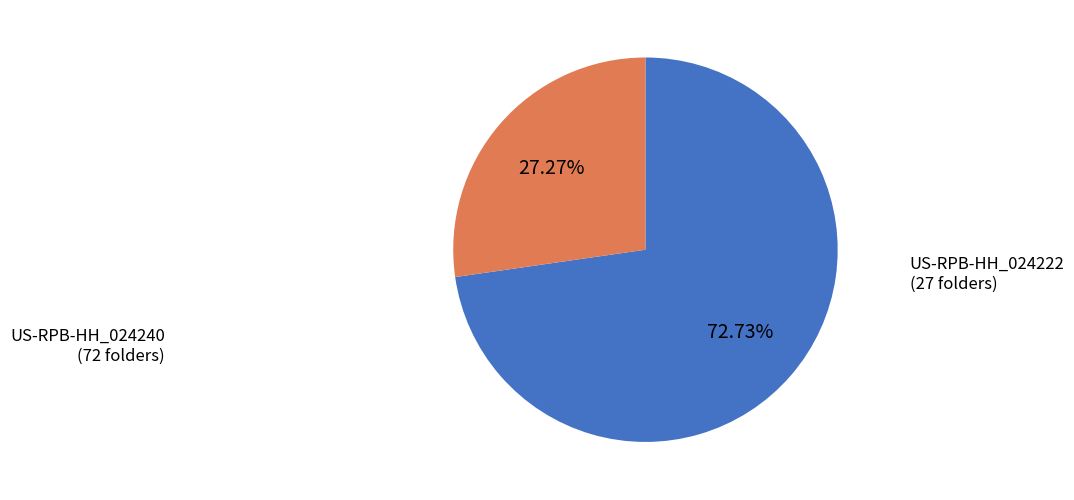

The US-RPB-HH_024222 slice represents 35% of the pie. True or false?

False